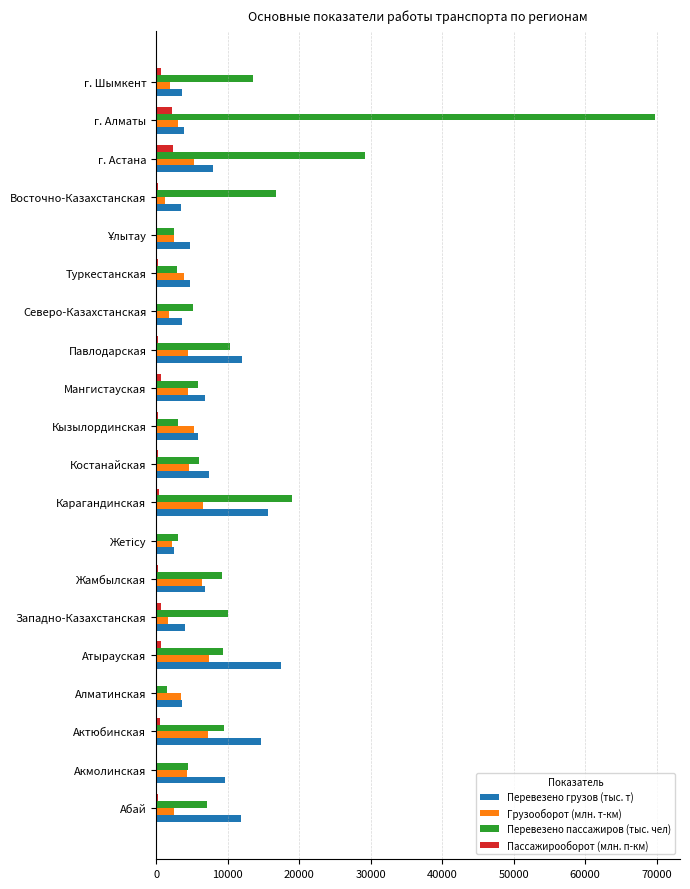

What is the maximum value shown in the chart?

69794.2